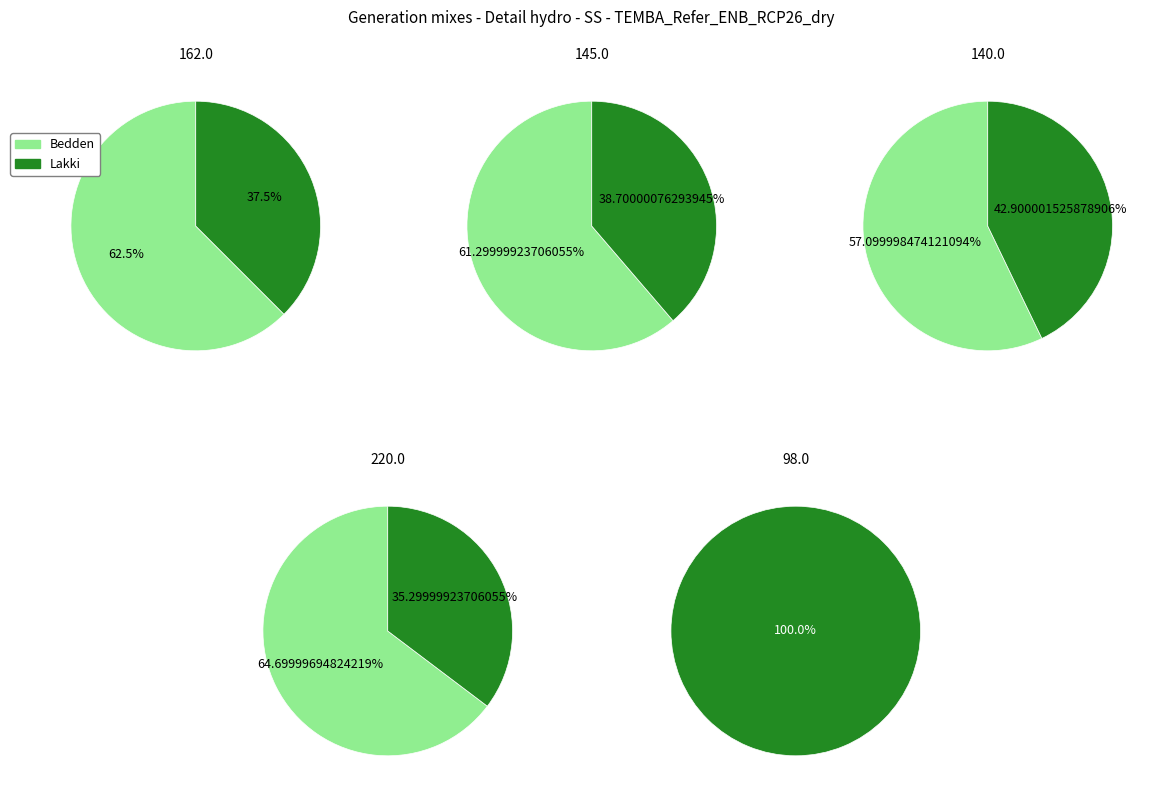

Count the number of slices in the pie.

9